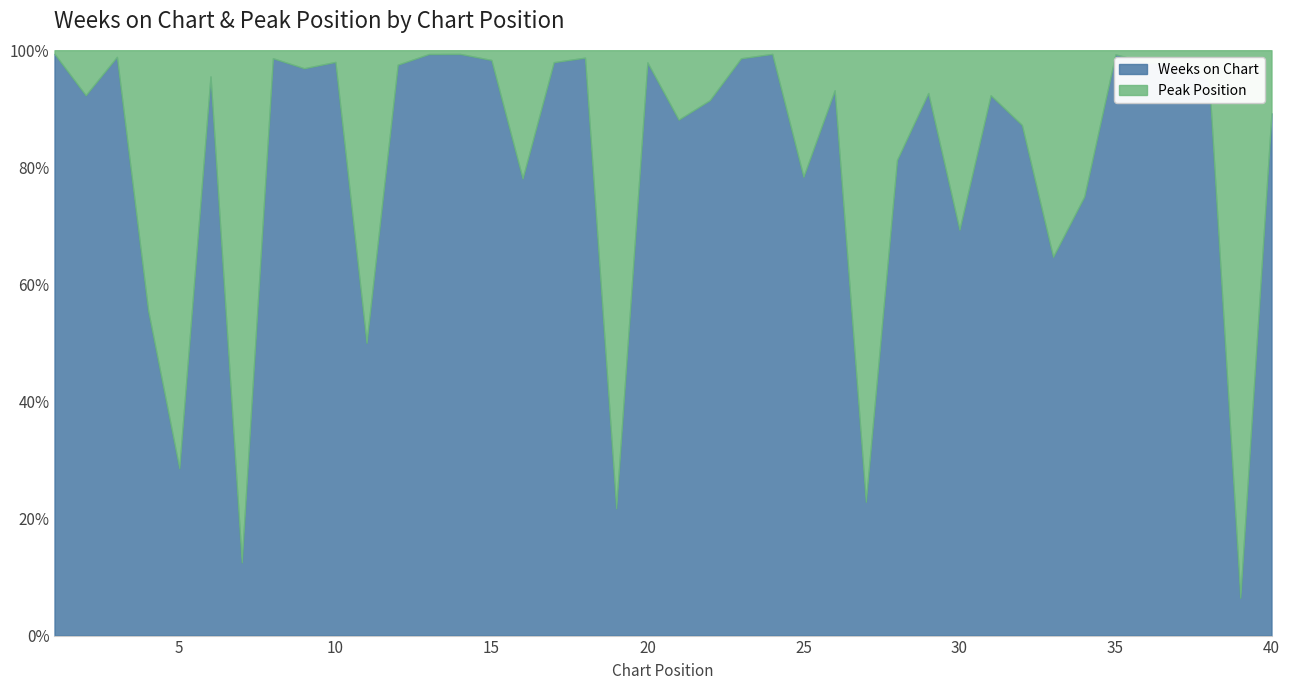

True or false: Weeks on Chart has more than 0 interior local peaks.

True